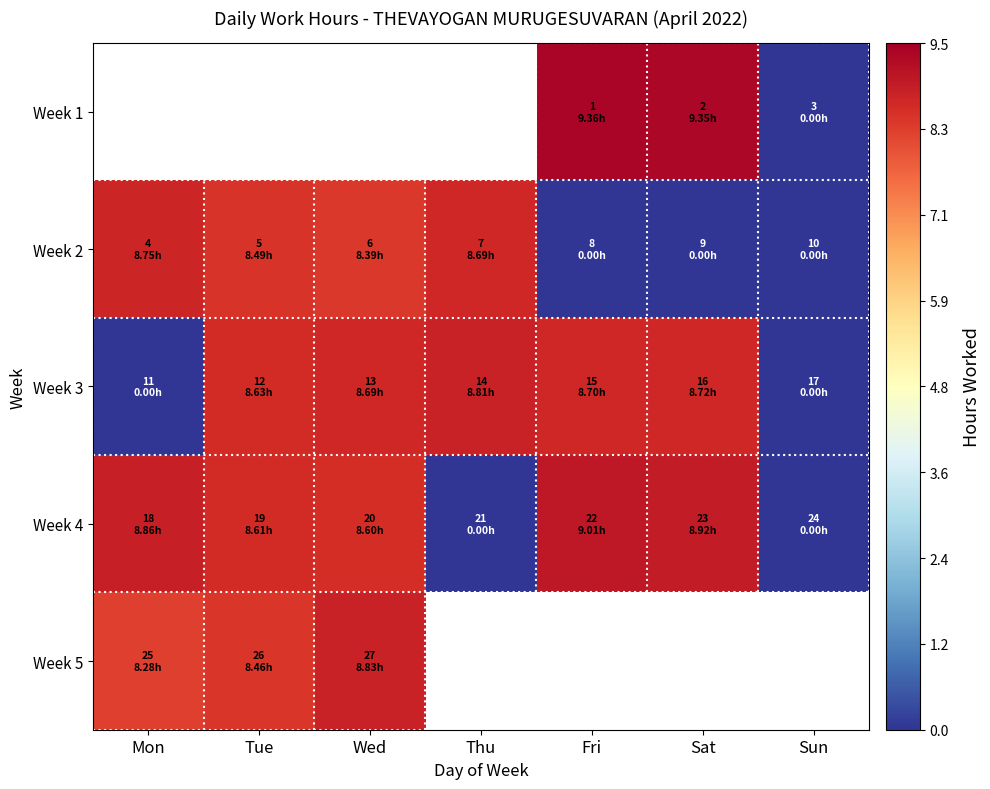

Which series changed the most between Thu and Fri?

Week 4